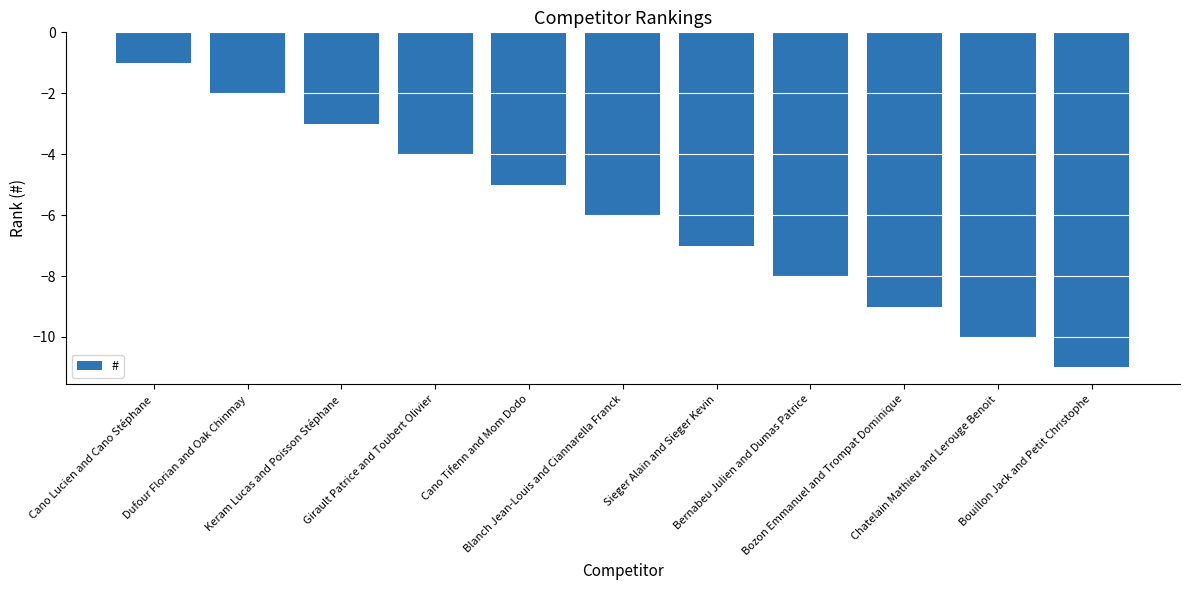

How many values are between -9 and -3?

7